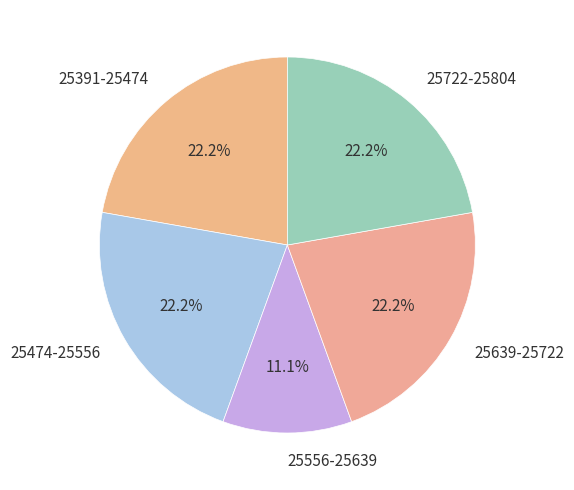

Count the number of slices in the pie.

5